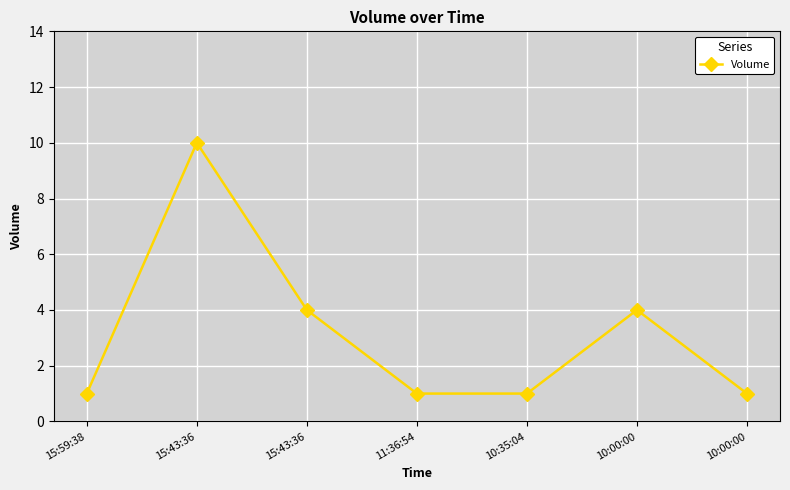

How many categories are shown in the chart?

7